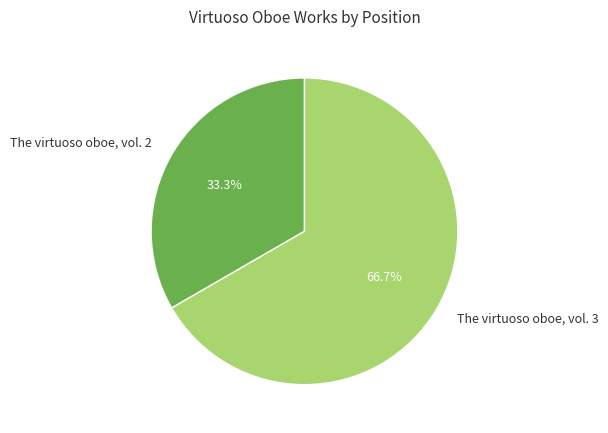

What portion of the pie excludes The virtuoso oboe, vol. 2?

66.7%